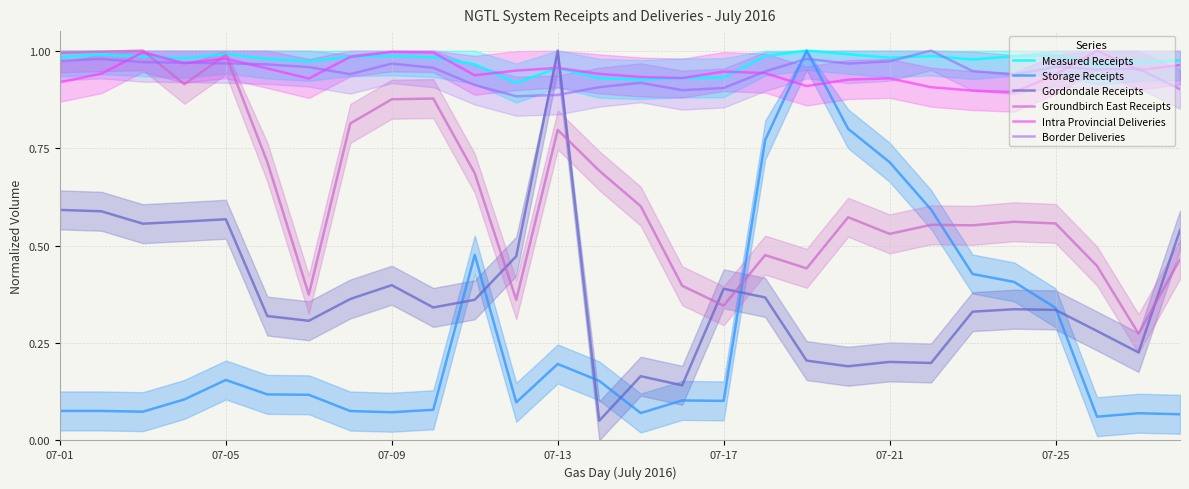

True or false: Groundbirch East Receipts has a value of 0.4 at 07-09.

False